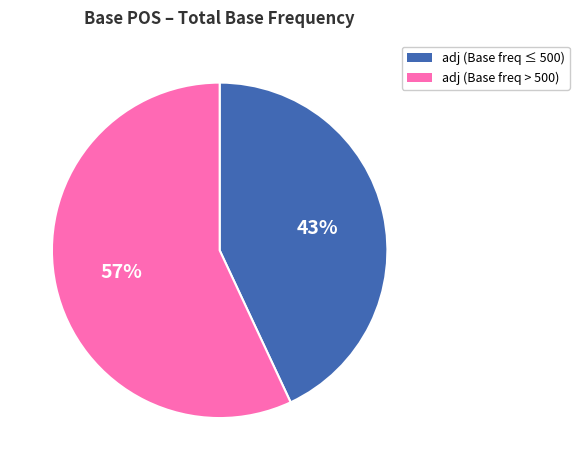

Is the sum of adj (Base freq ≤ 500) and adj (Base freq > 500) greater than half?

Yes